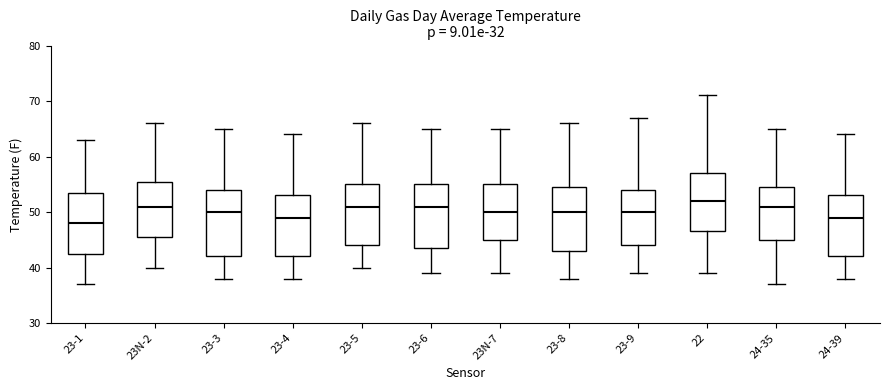

Where does the lower whisker of the box for 23-4 end on the y-axis? The values are not printed on the chart, so give them approximately, as read against the axis.

38